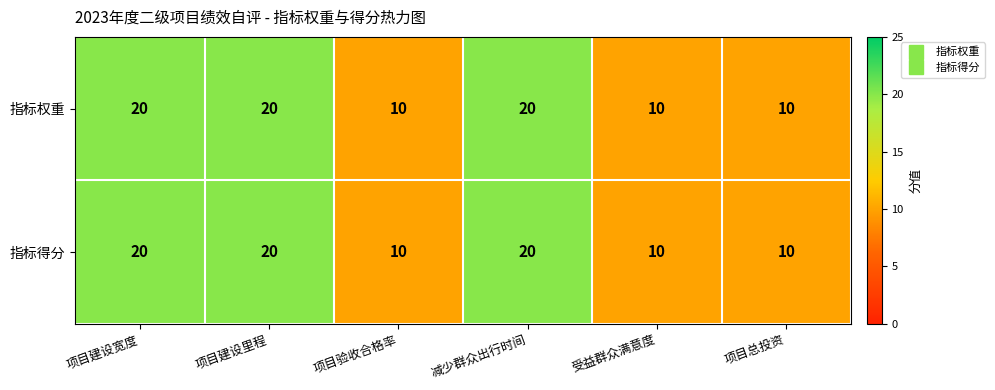

Is it true that 指标权重 equals 7 at 受益群众满意度?

False